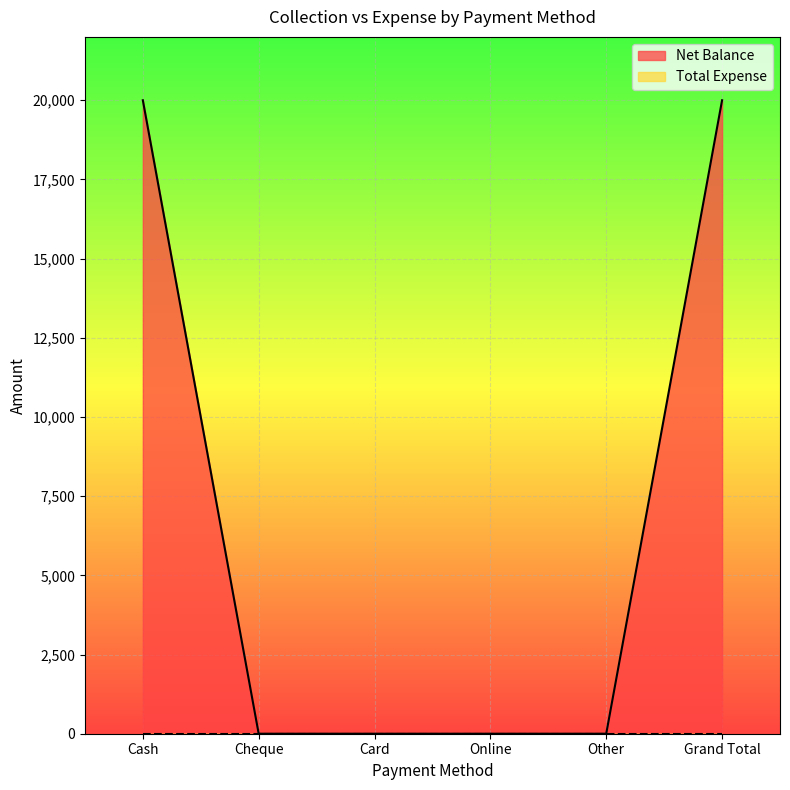

What is the sum of the values at Grand Total and Other?

20000